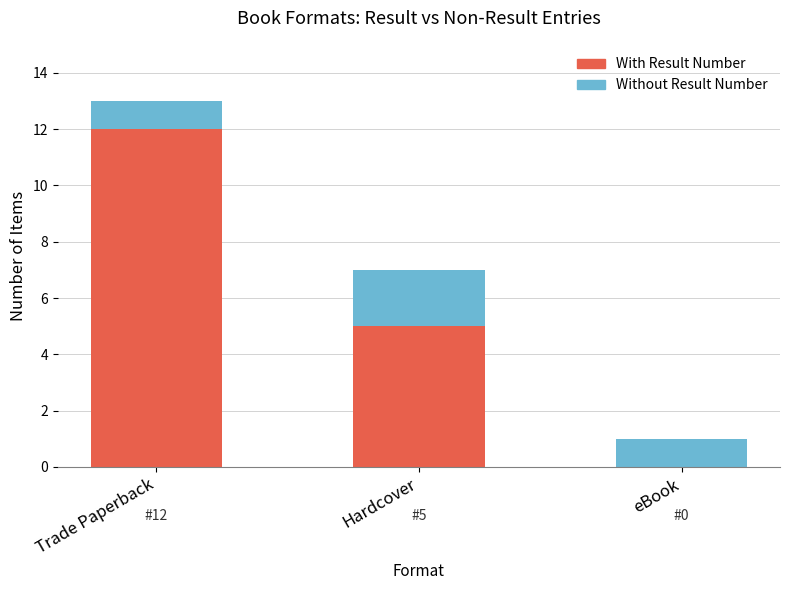

What is the total value across all series at Trade Paperback?

13